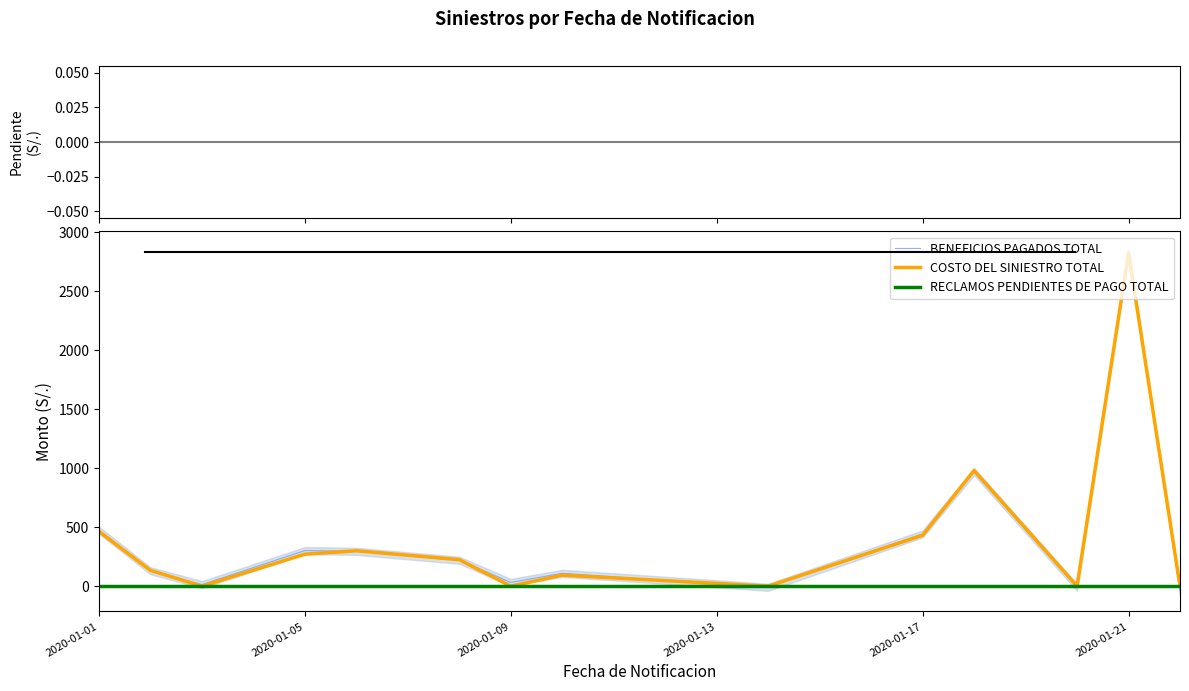

What is the label of the 6th point from the left?

2020-01-21